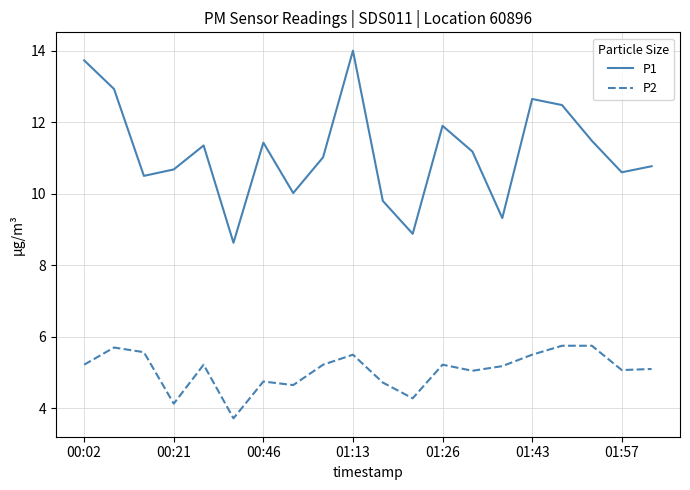

True or false: P2 and P1 cross at least once.

False